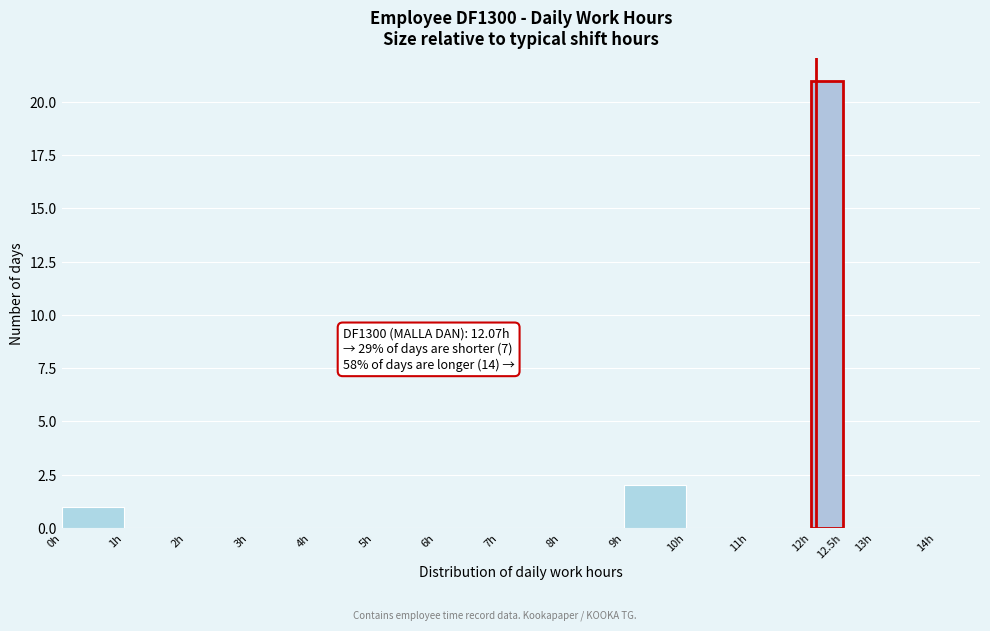

Over which range of the x-axis is the bar tallest?

12.0 to 12.5